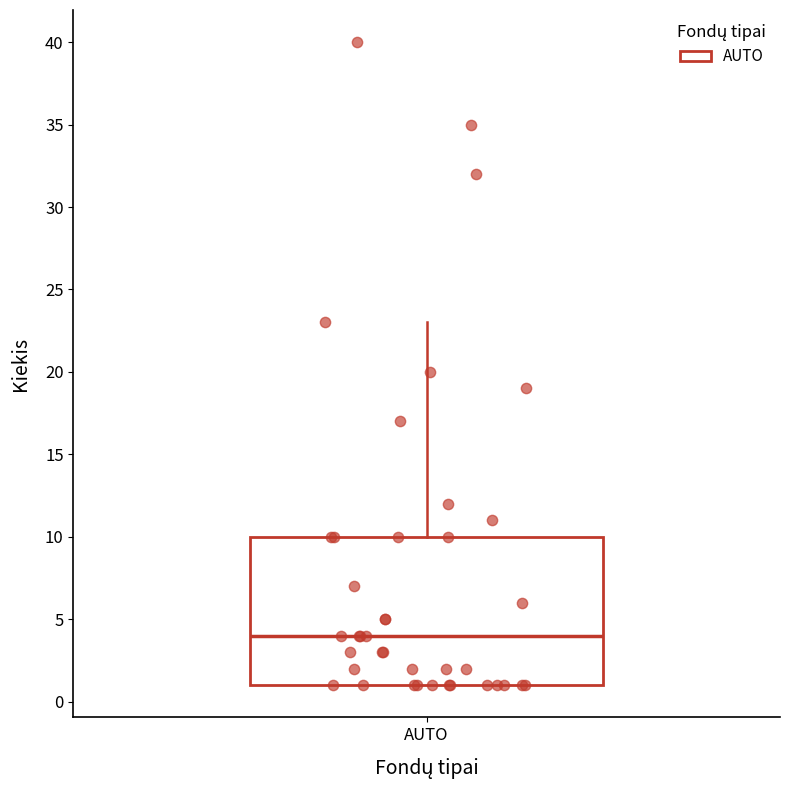

Where is the lower edge of the box for AUTO on the y-axis? The values are not printed on the chart, so give them approximately, as read against the axis.

1